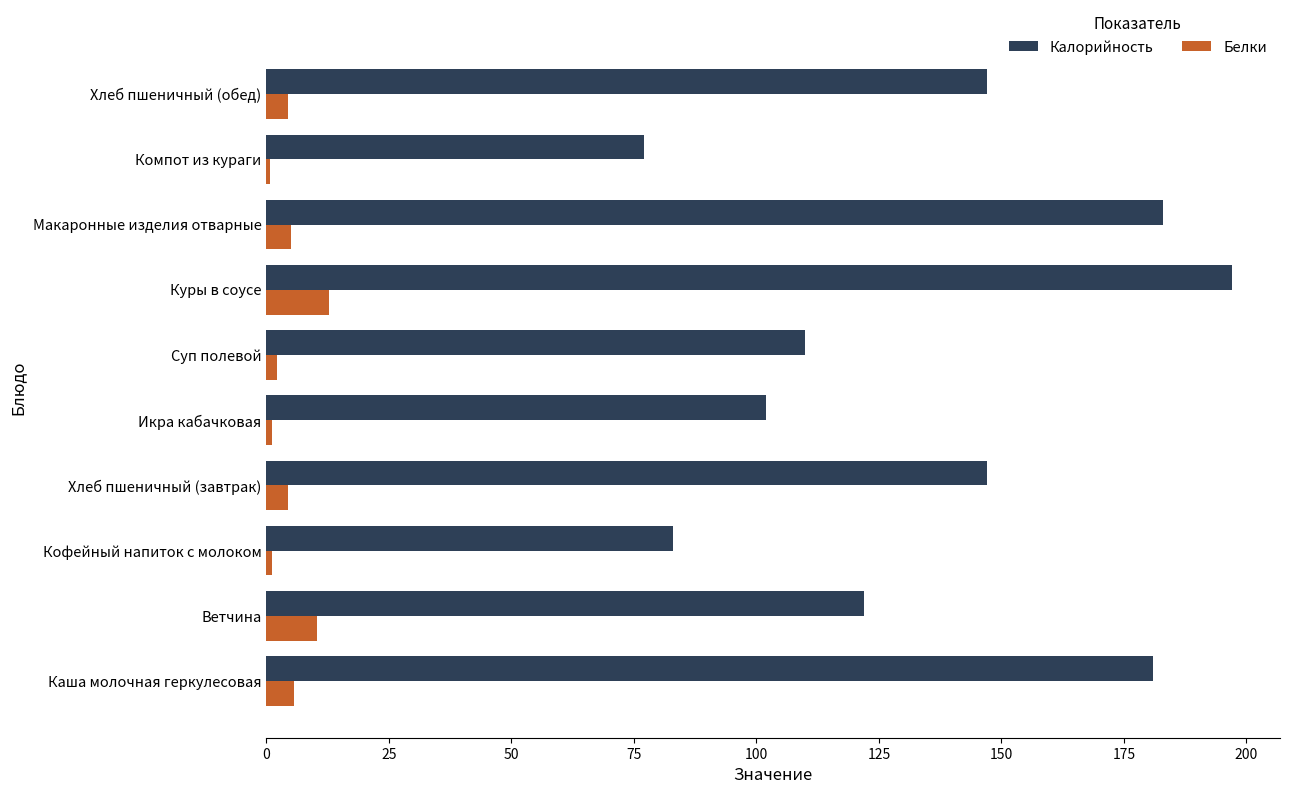

Rank the series at Хлеб пшеничный (обед) from highest to lowest value.

Калорийность, Белки